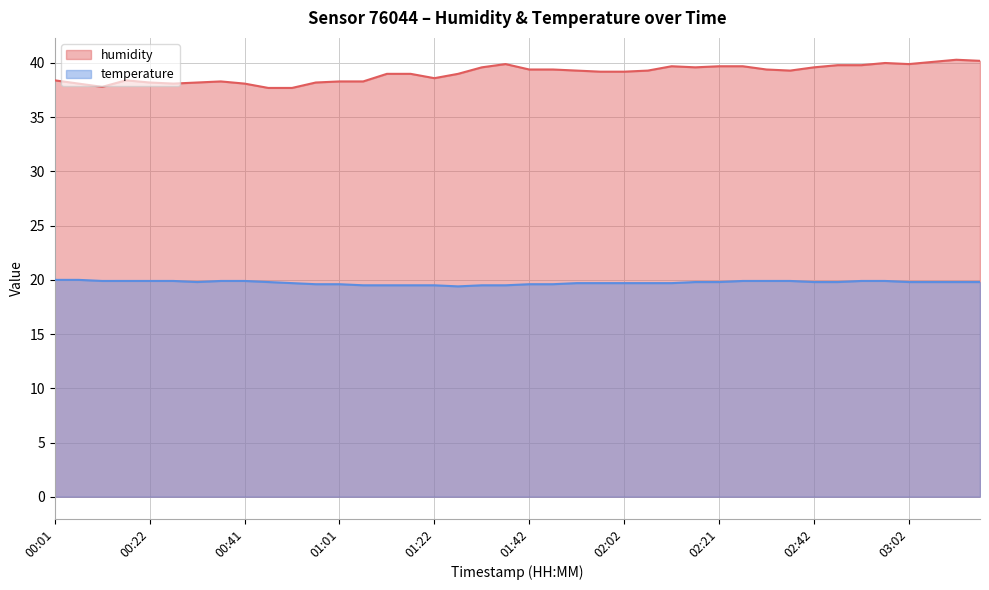

What is the difference between the highest and lowest values at 00:31?

18.4